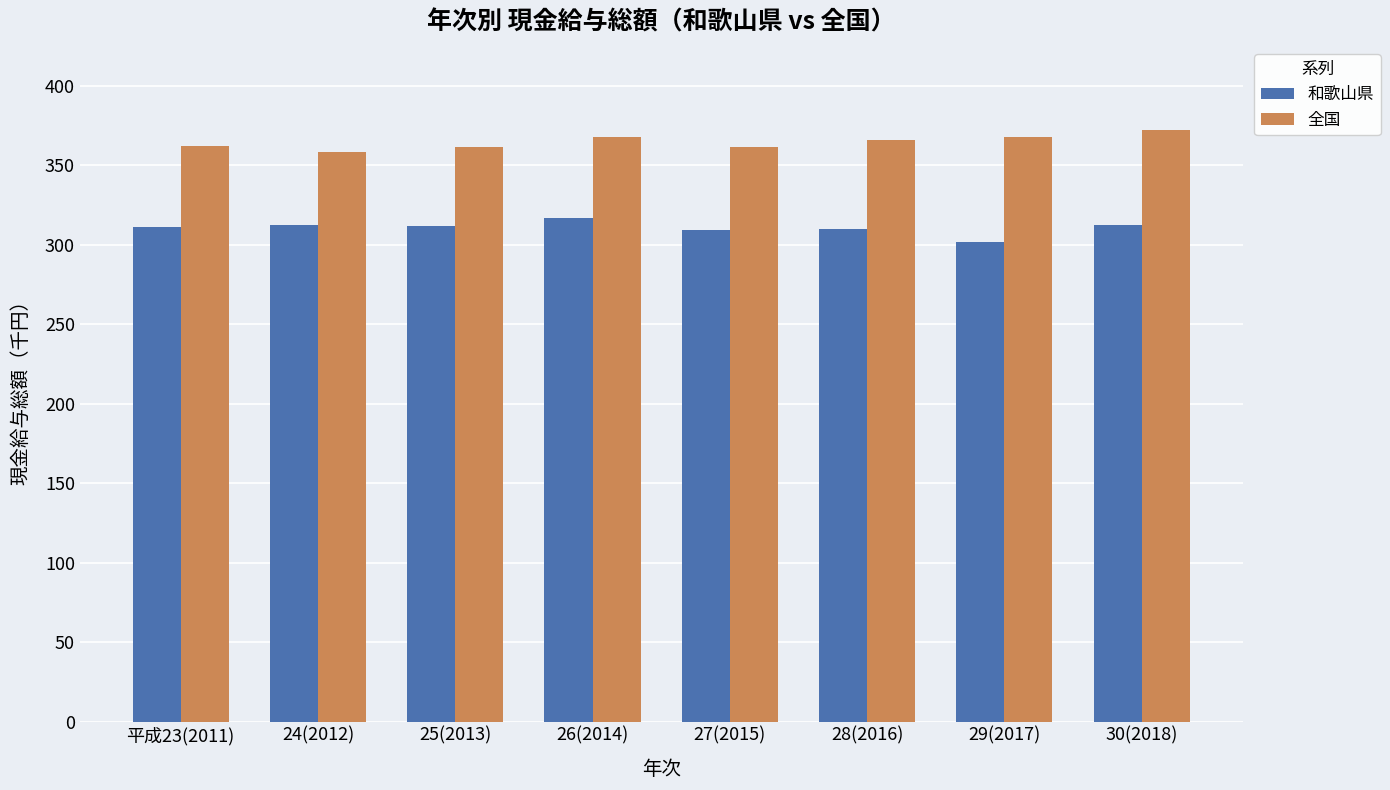

What is the sum of the 全国 values at 25(2013) and 30(2018)?

733.6